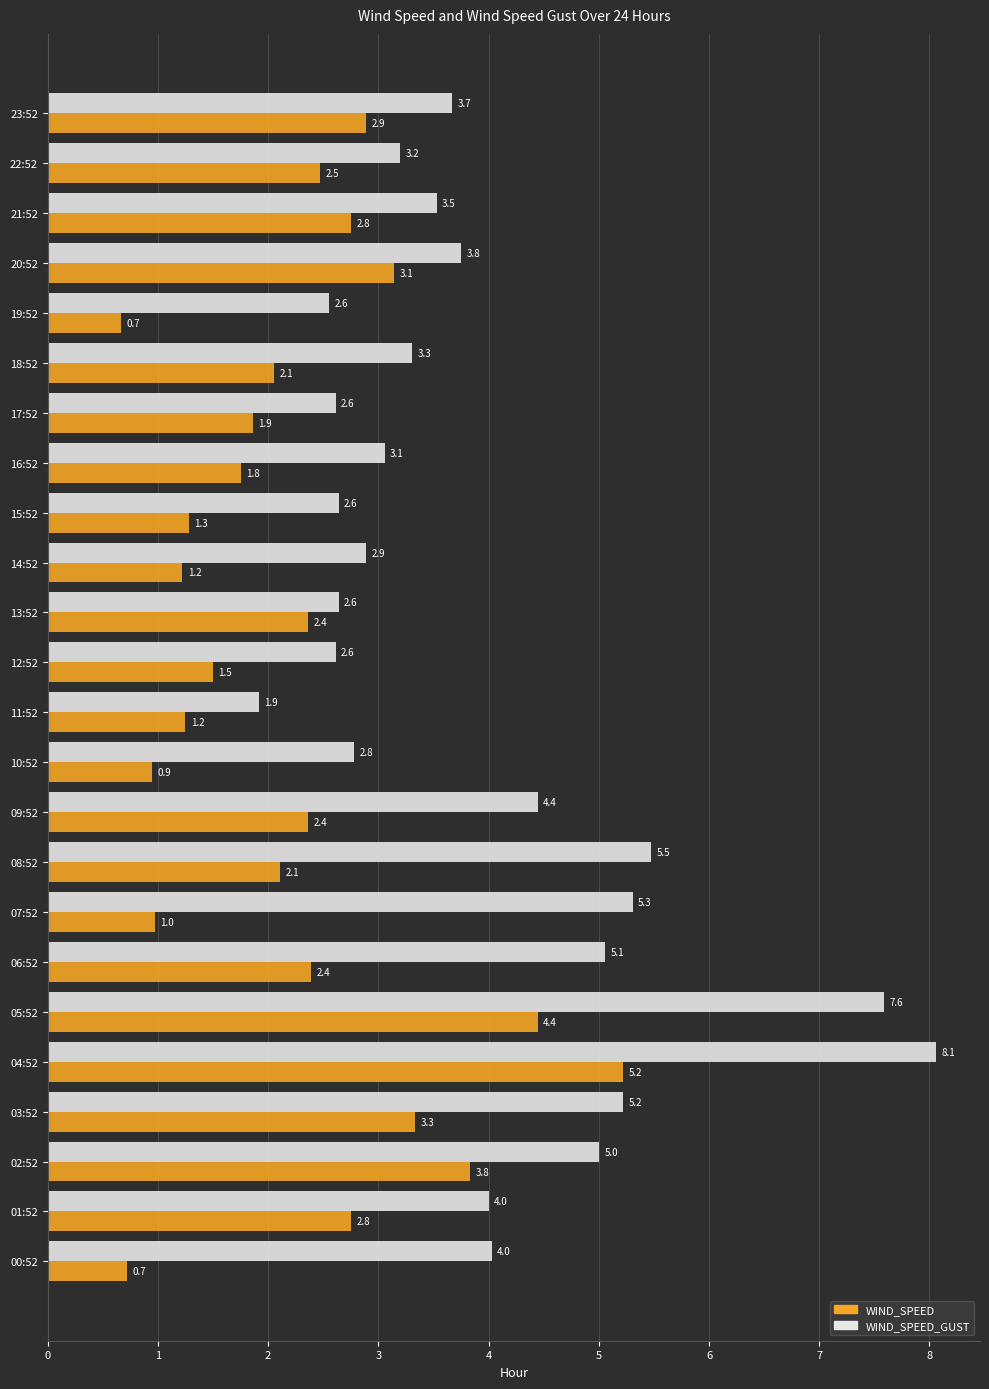

Where is WIND_SPEED_GUST nearest to the value 4?

01:52